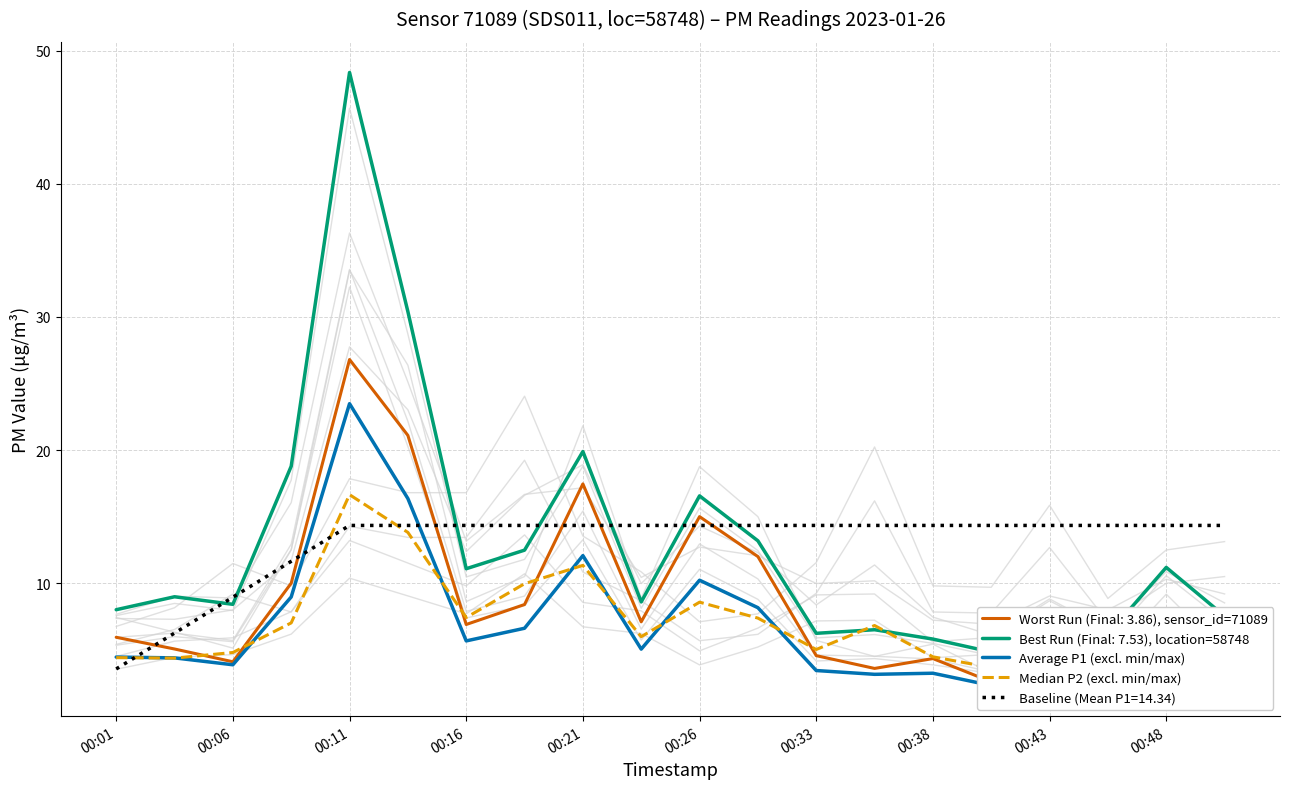

True or false: Baseline (Mean P1=14.34) has a value of 8.9 at 00:06.

True